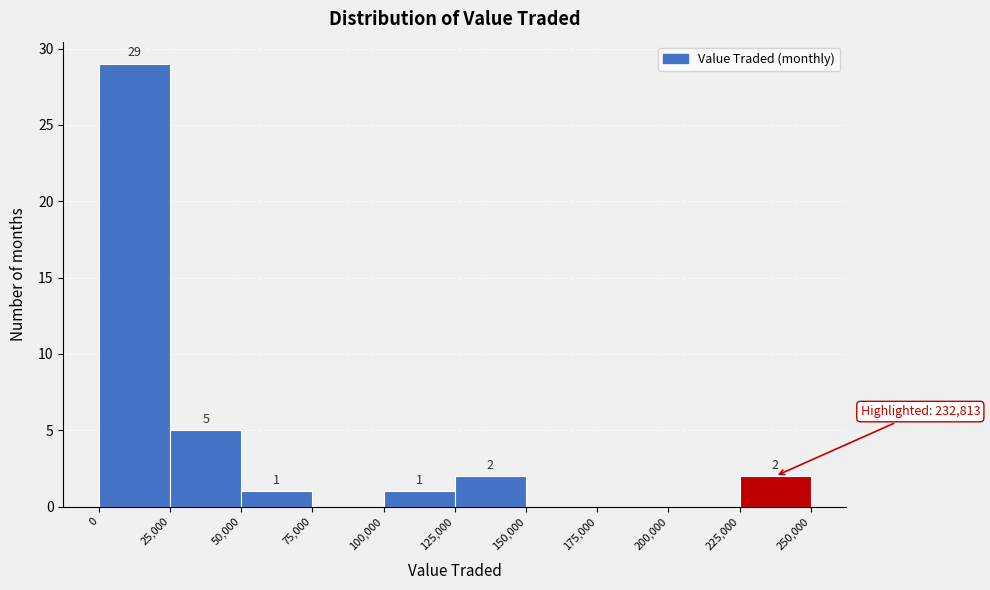

Over which range of the x-axis is the bar tallest?

0 to 25,000